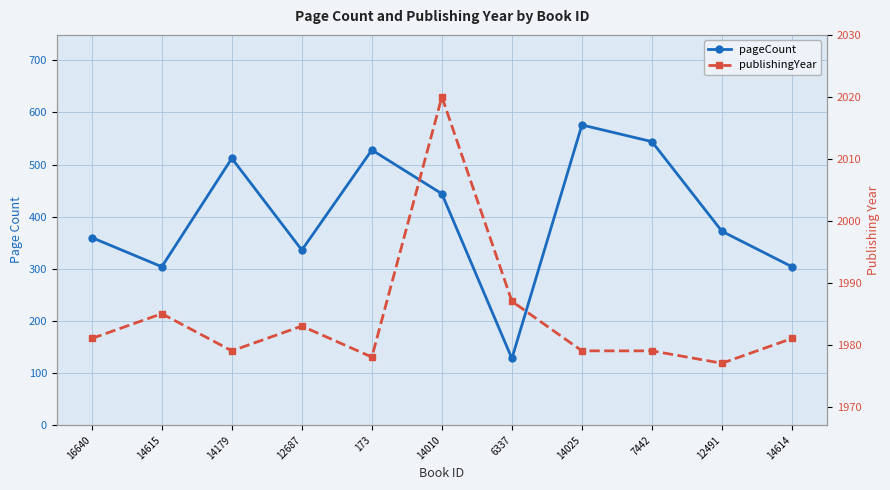

At which label is publishingYear closest to 1998?

6337